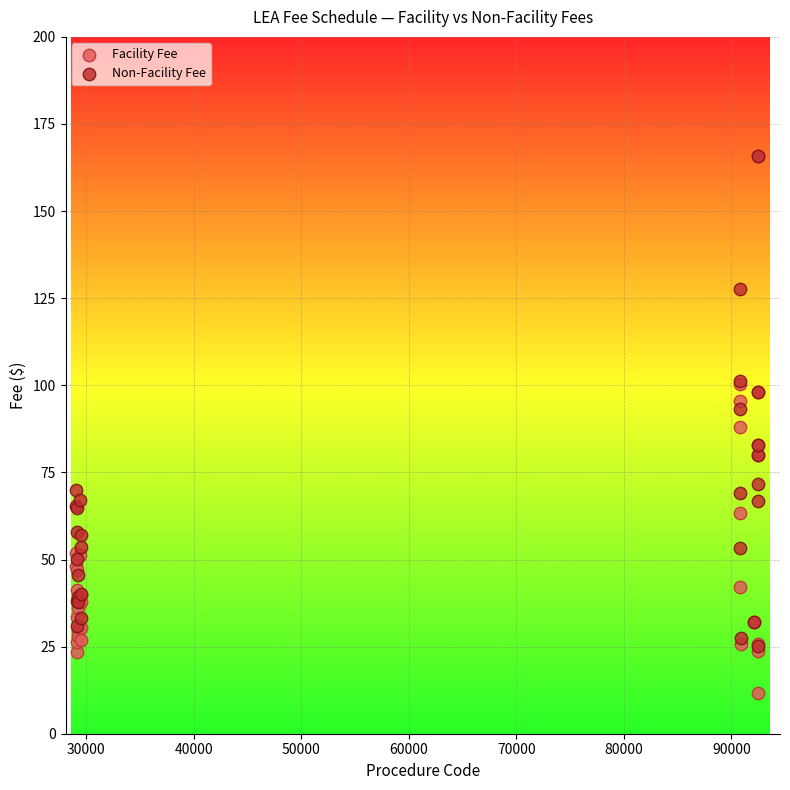

Which series contains the lowest Y value?

Facility Fee